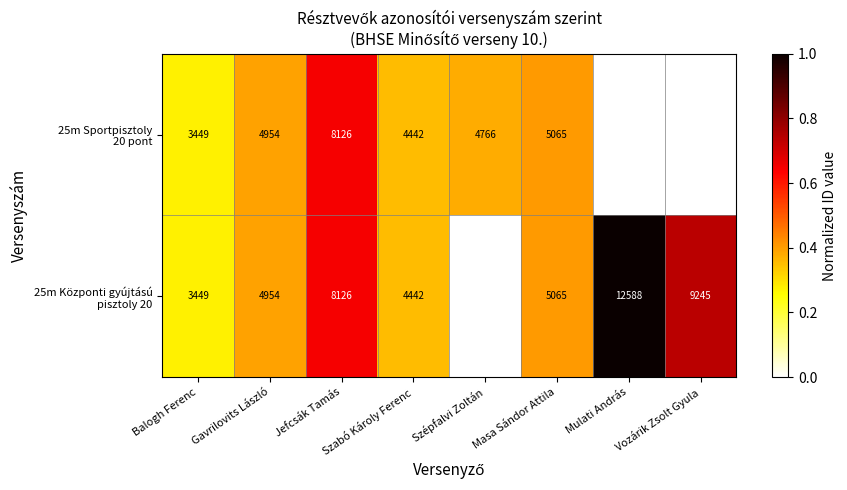

What is the maximum value for 25m Központi gyújtású pisztoly 20?

1.0